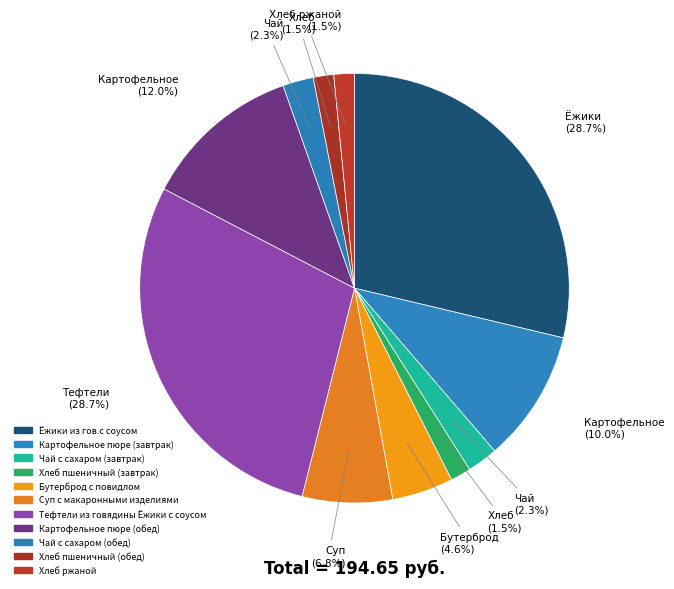

How many segments does this pie chart have?

11